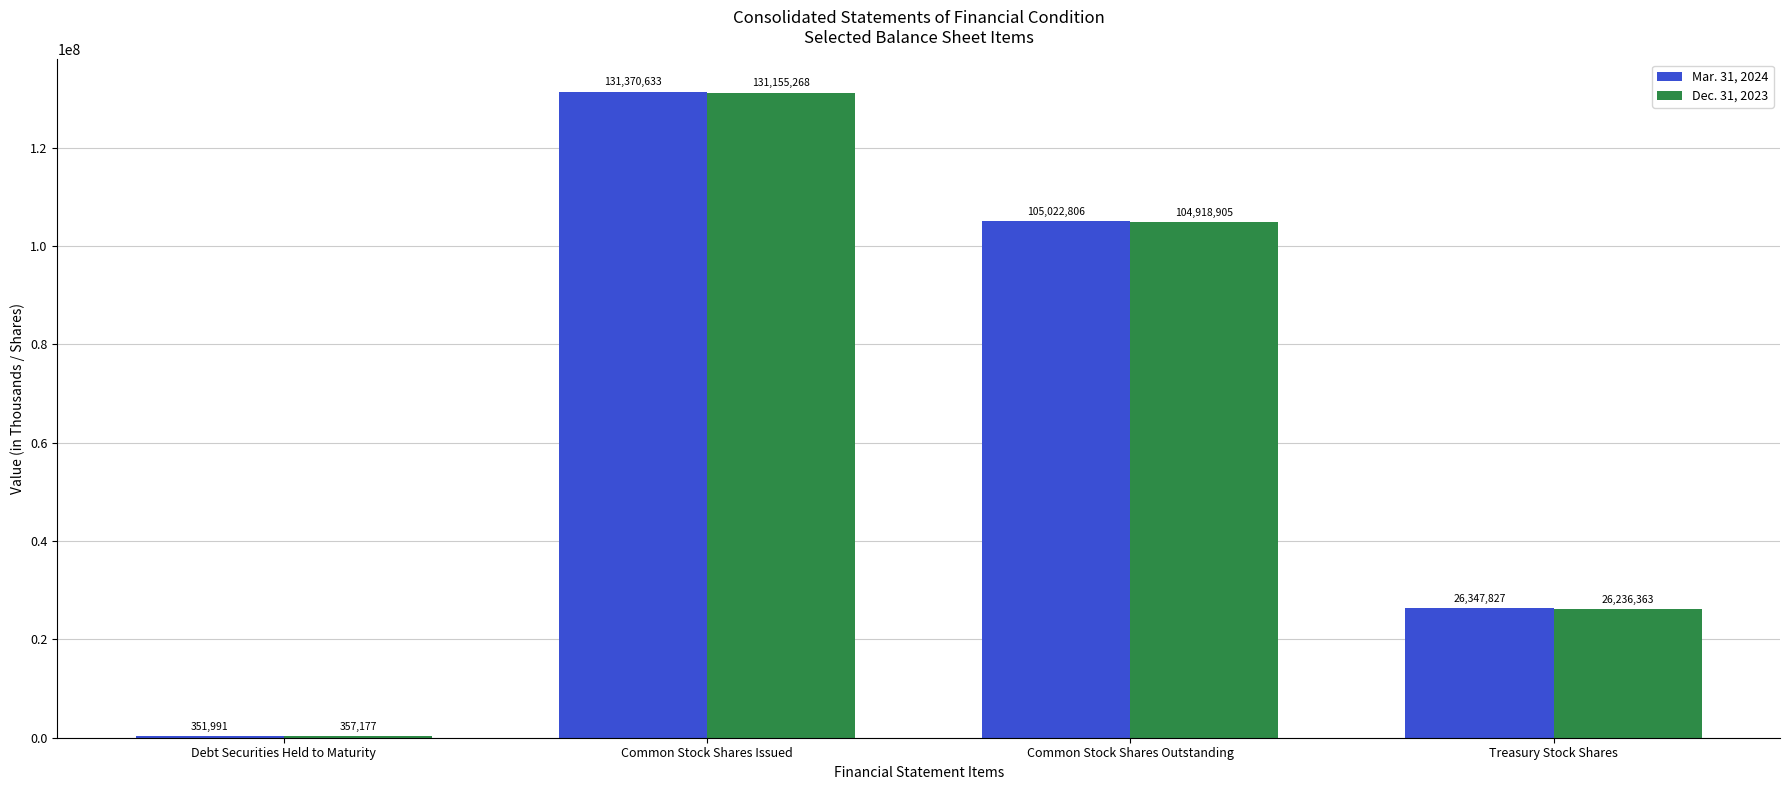

How many groups of bars are there?

4